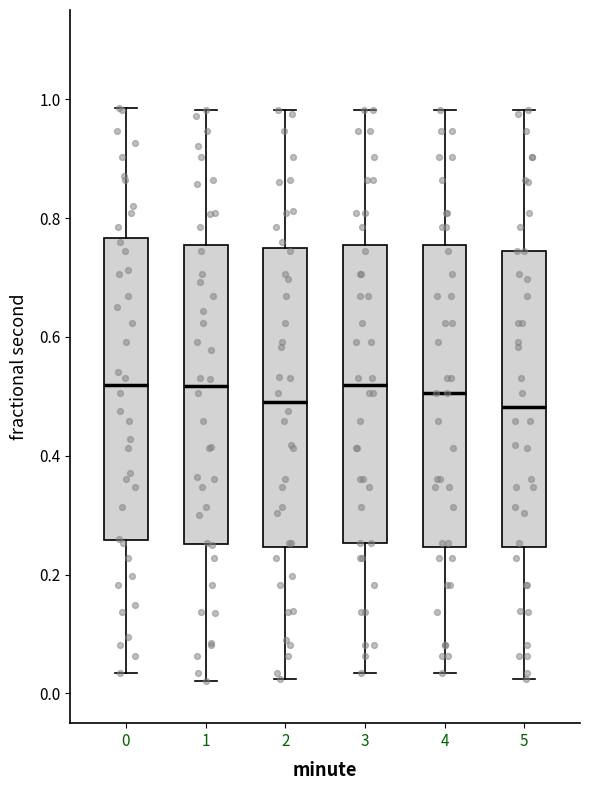

Where does the upper whisker of the box at x = 0 end on the y-axis? The values are not printed on the chart, so give them approximately, as read against the axis.

0.98